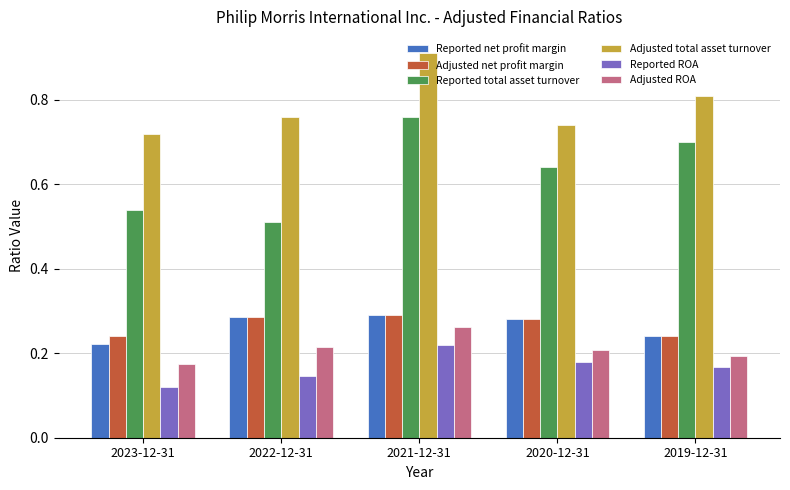

The Adjusted net profit margin series shows 0.4 at 2023-12-31. True or false?

False